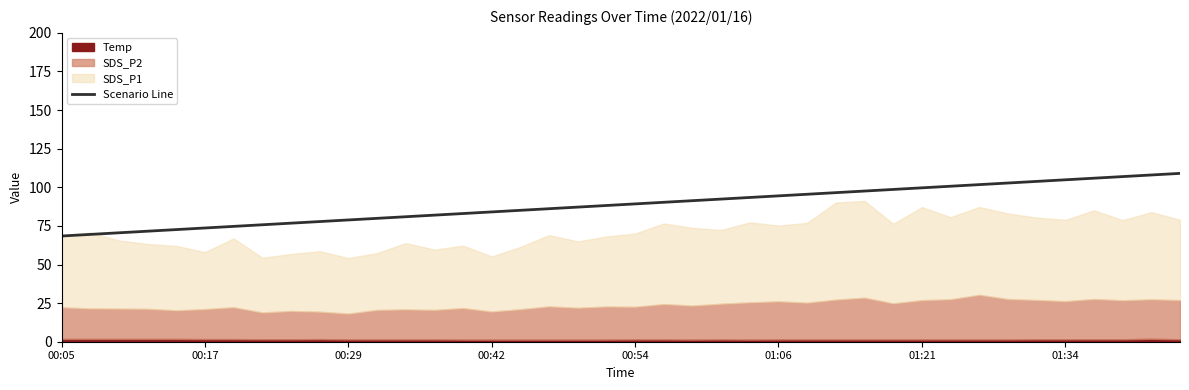

Does the chart display data point markers on the line(s)?

No